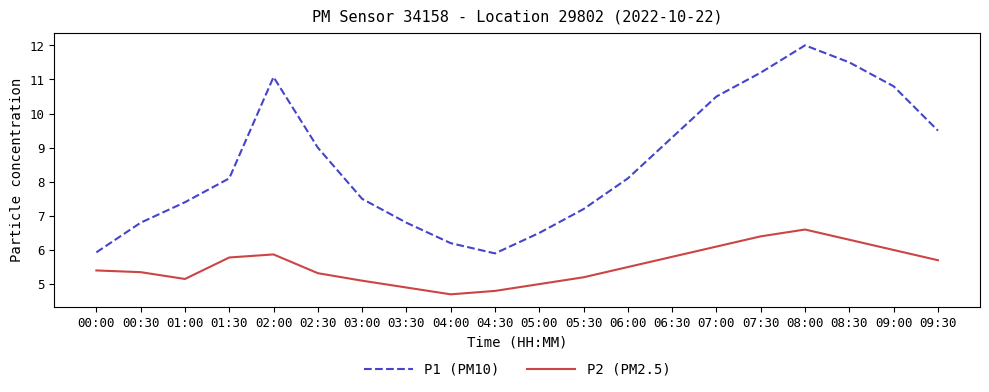

At which category is the sum across all series the highest?

08:00